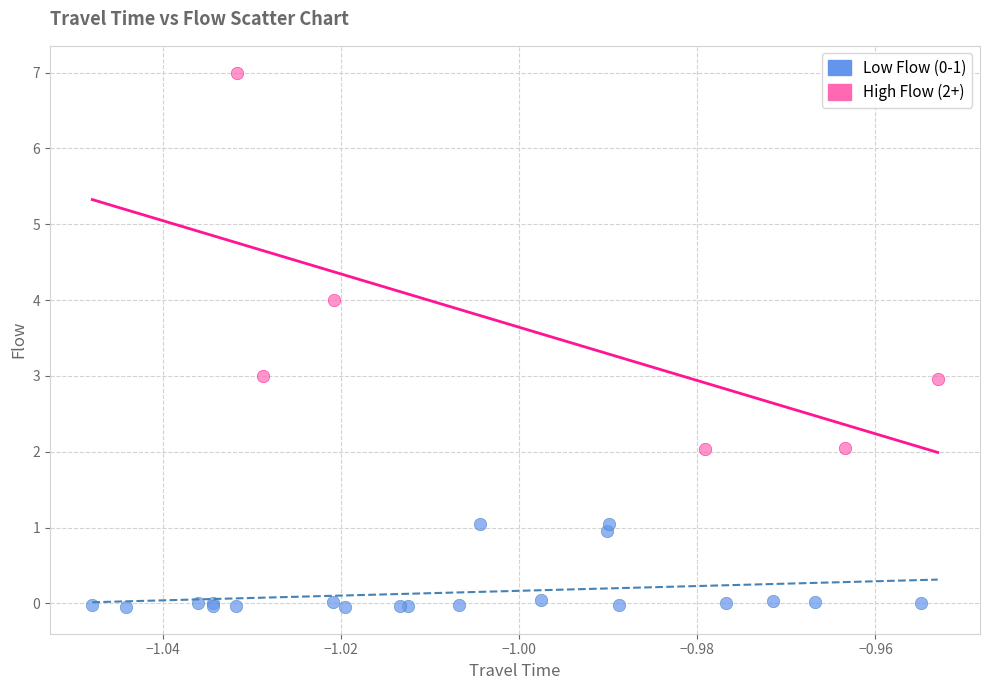

Which series has the widest spread of Y values?

High Flow (2+)